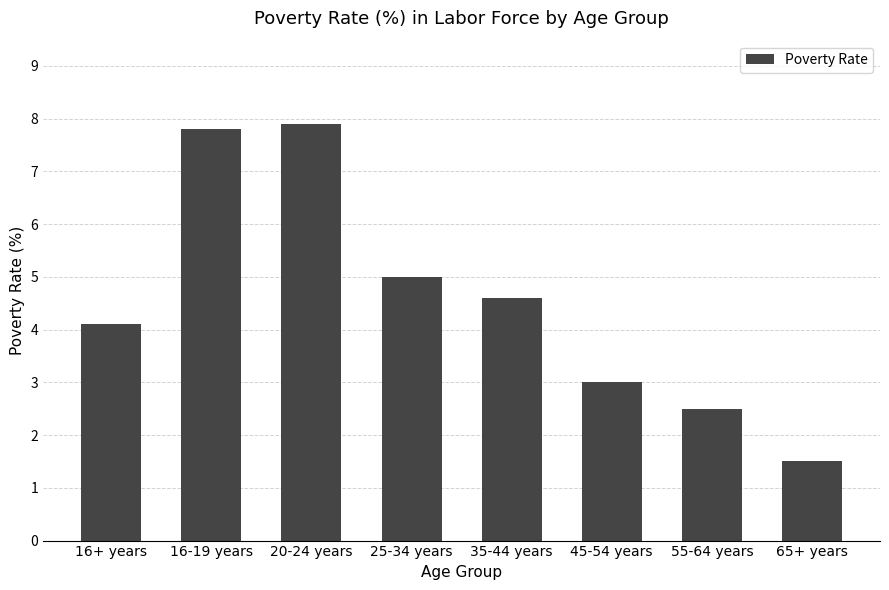

Which category has the highest value across all series?

20-24 years